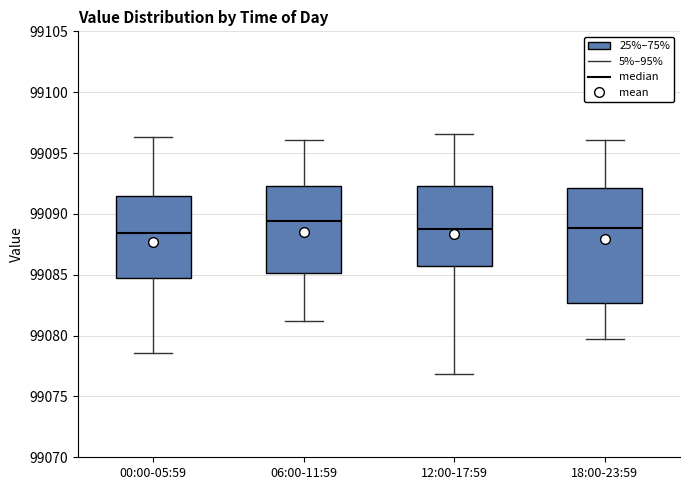

Reading left to right, read every box against the y-axis: the position of its median line, the range the box covers, and the ends of its whiskers. The values are not printed on the chart, so give them approximately, as read against the axis.

00:00-05:59: median 99088.5, box 99084.5 to 99091.5, whiskers 99078.5 to 99096.5
06:00-11:59: median 99089.5, box 99085.0 to 99092.5, whiskers 99081.0 to 99096.0
12:00-17:59: median 99089.0, box 99085.5 to 99092.5, whiskers 99077.0 to 99096.5
18:00-23:59: median 99089.0, box 99082.5 to 99092.0, whiskers 99080.0 to 99096.0